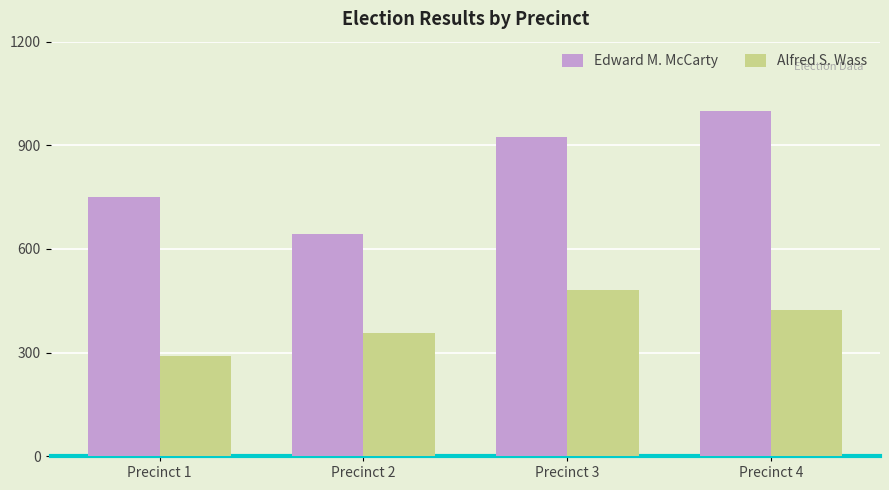

The value of Edward M. McCarty at Precinct 4 is 1742. True or false?

False